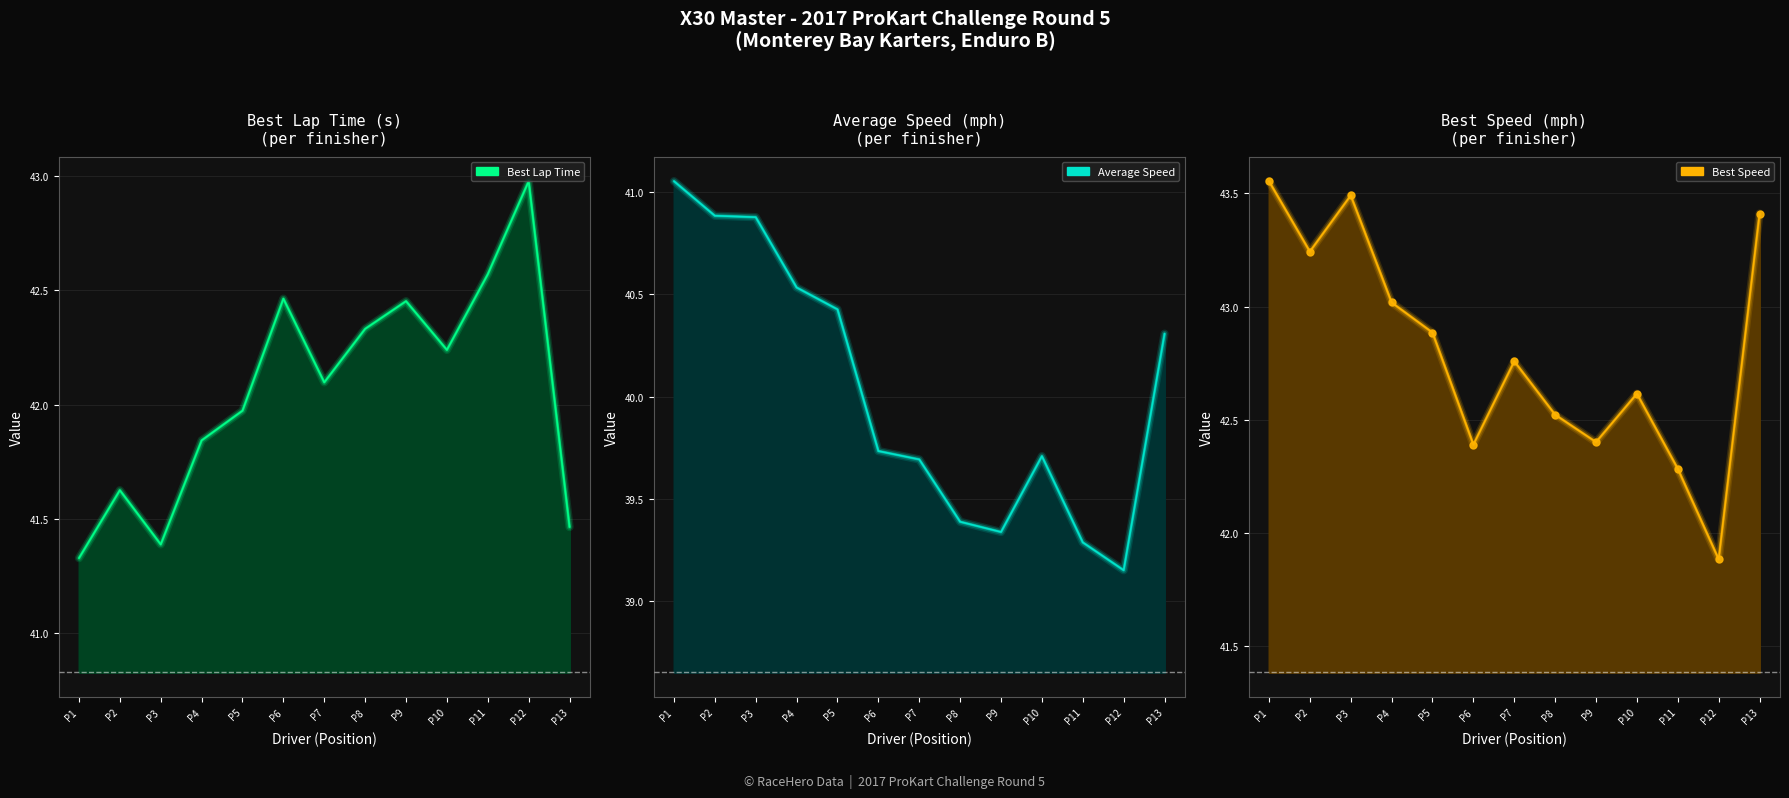

Does the chart display data point markers on the line(s)?

No